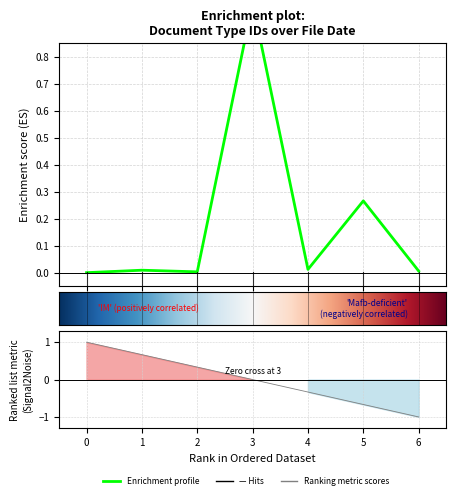

What is the difference between the maximum and minimum values?

1.0